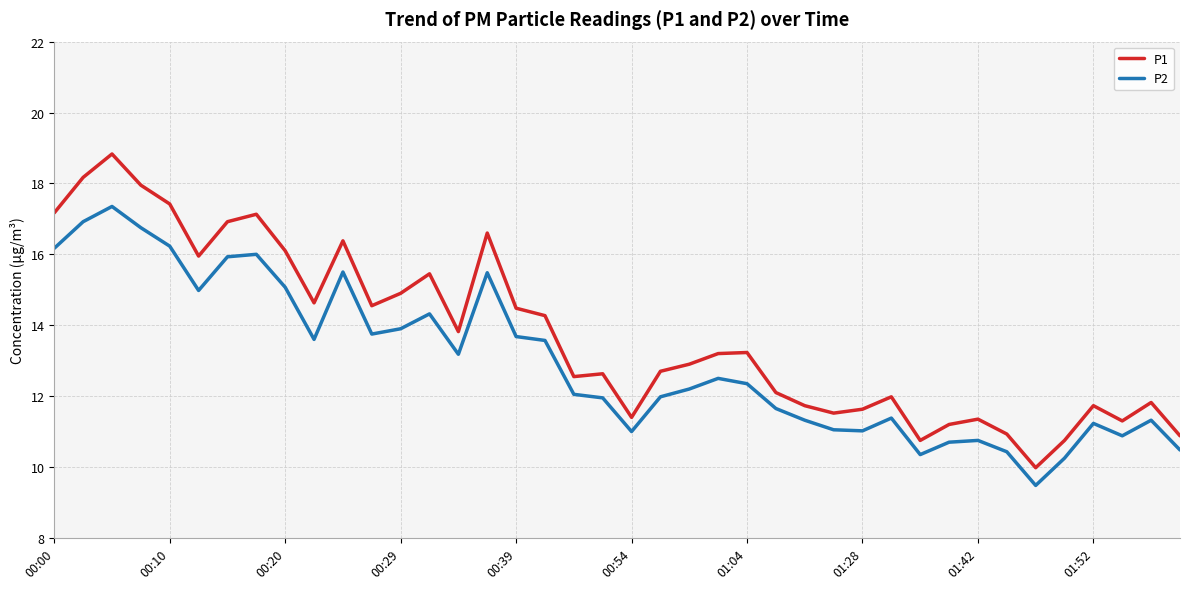

True or false: P2 and P1 intersect in this chart.

False